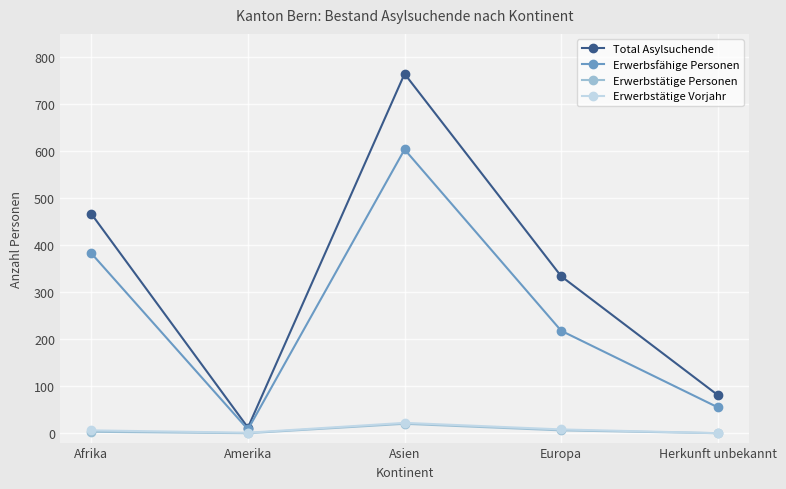

At how many categories does at least one series exceed 677?

1